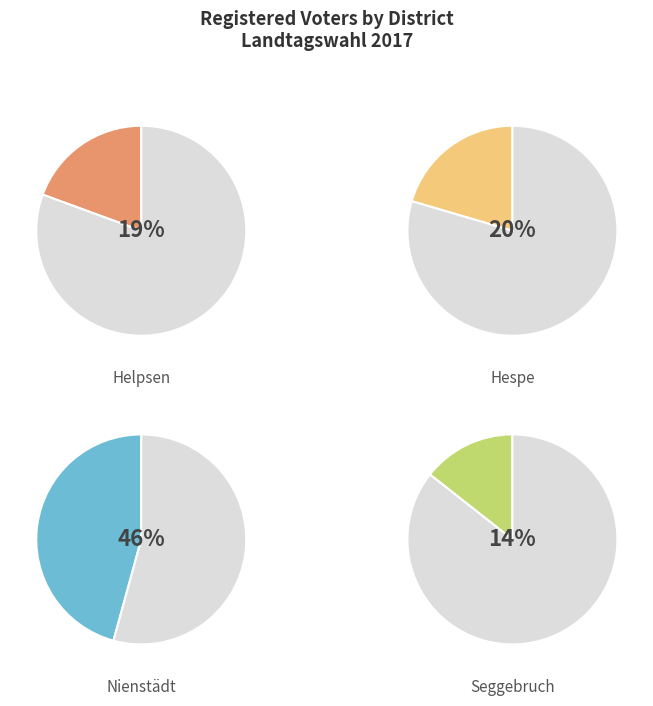

How many segments does this pie chart have?

4